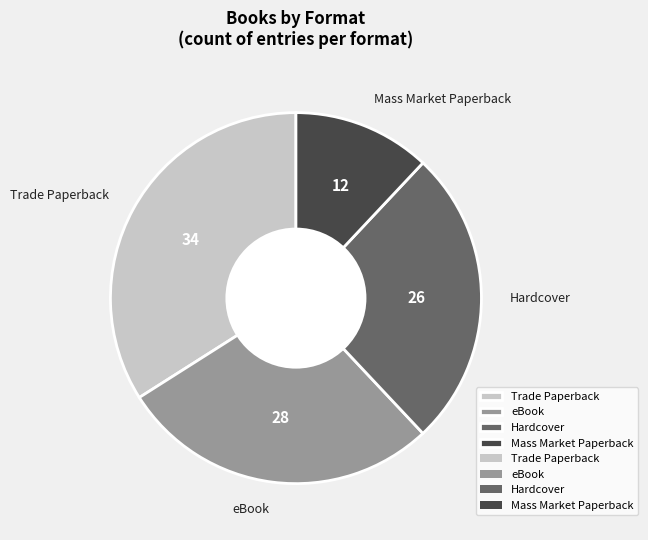

What is the largest slice in the pie chart?

Trade Paperback